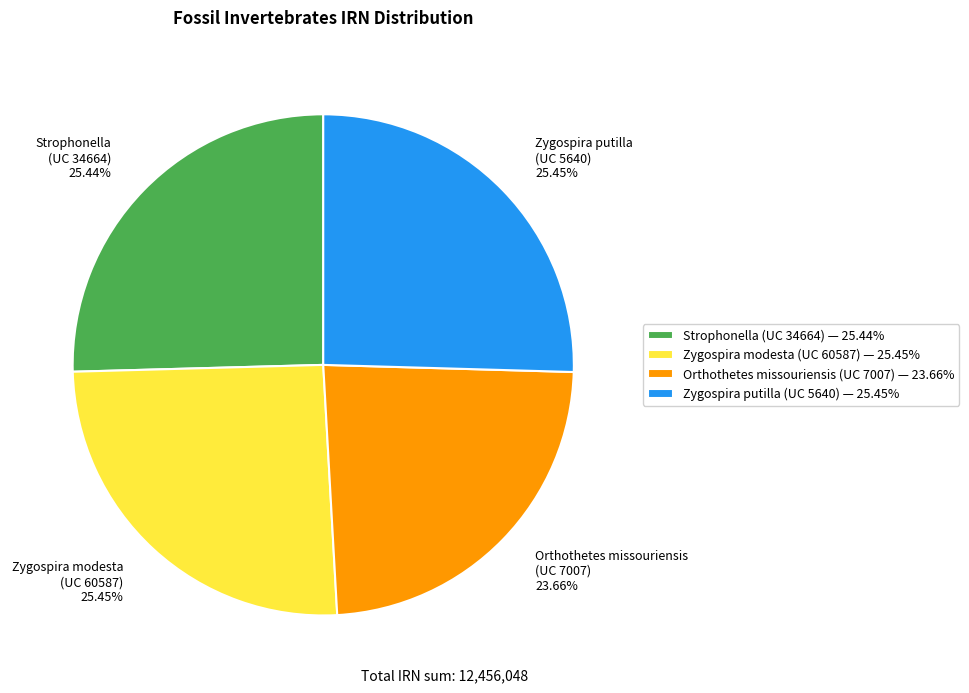

Does any single category account for the majority?

No